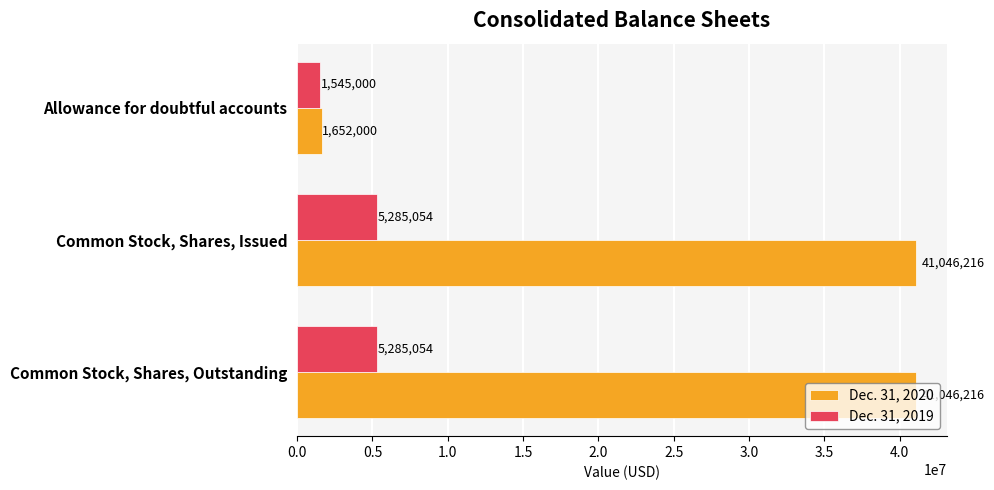

Which series has the largest range (max minus min)?

Dec. 31, 2020